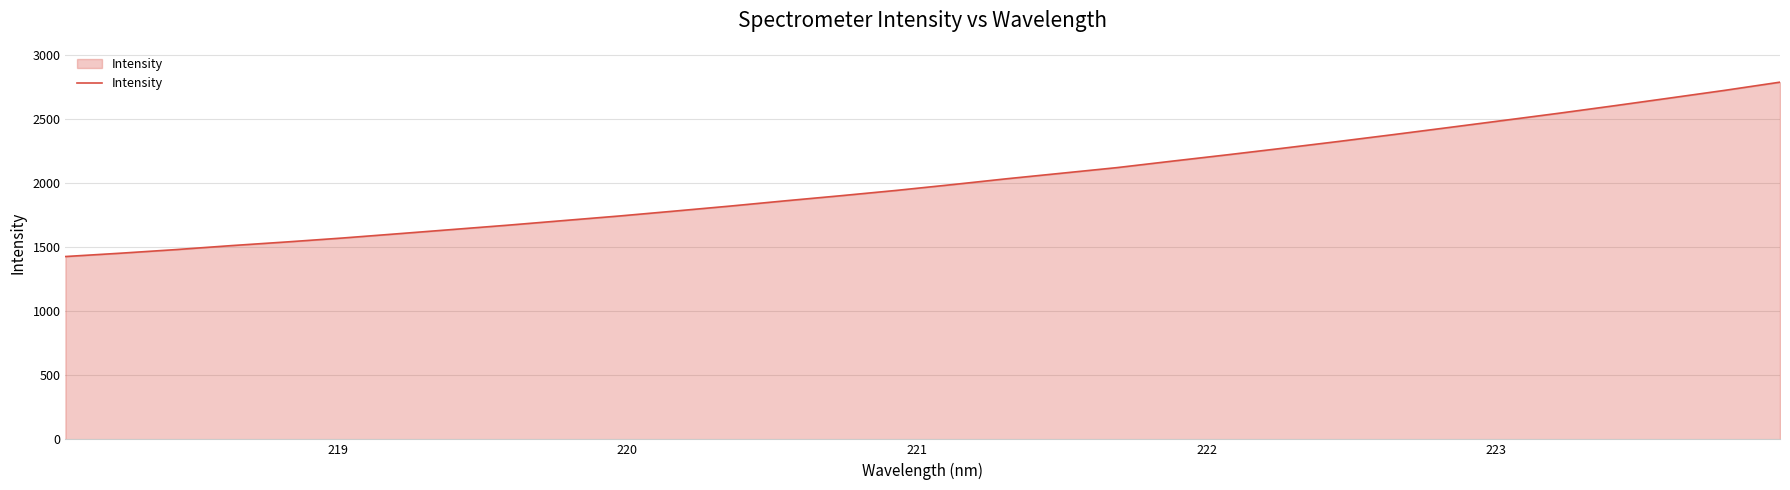

What is the minimum value shown in the chart?

1425.4